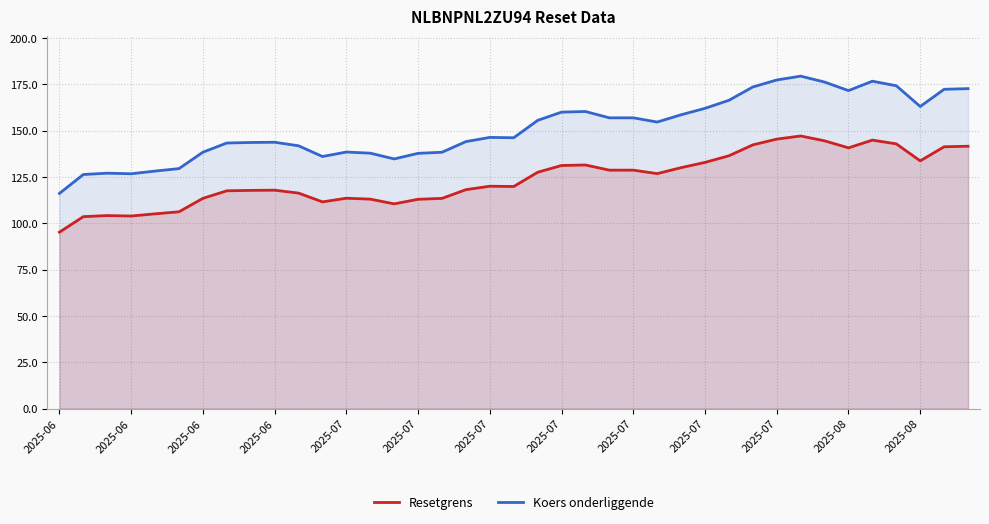

At which category is the sum across all series the highest?

31